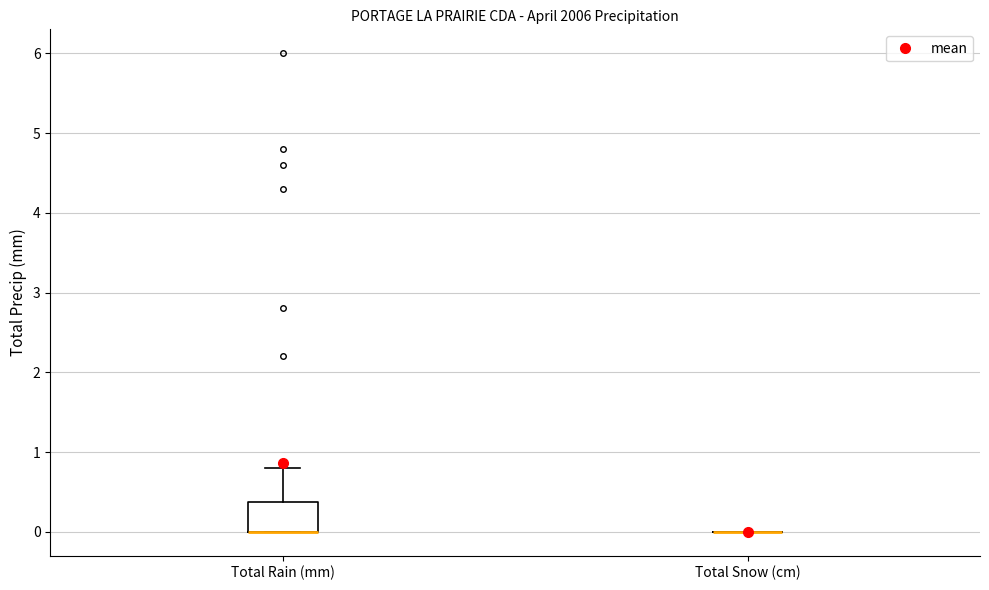

Reading left to right, read every box against the y-axis: the position of its median line, the range the box covers, and the ends of its whiskers. The values are not printed on the chart, so give them approximately, as read against the axis.

Total Rain (mm): median 0.0 (drawn on the box's lower edge), box 0.0 to 0.4, whiskers 0.0 to 0.8
Total Snow (cm): box collapsed to a line at 0.0, whiskers 0.0 to 0.0